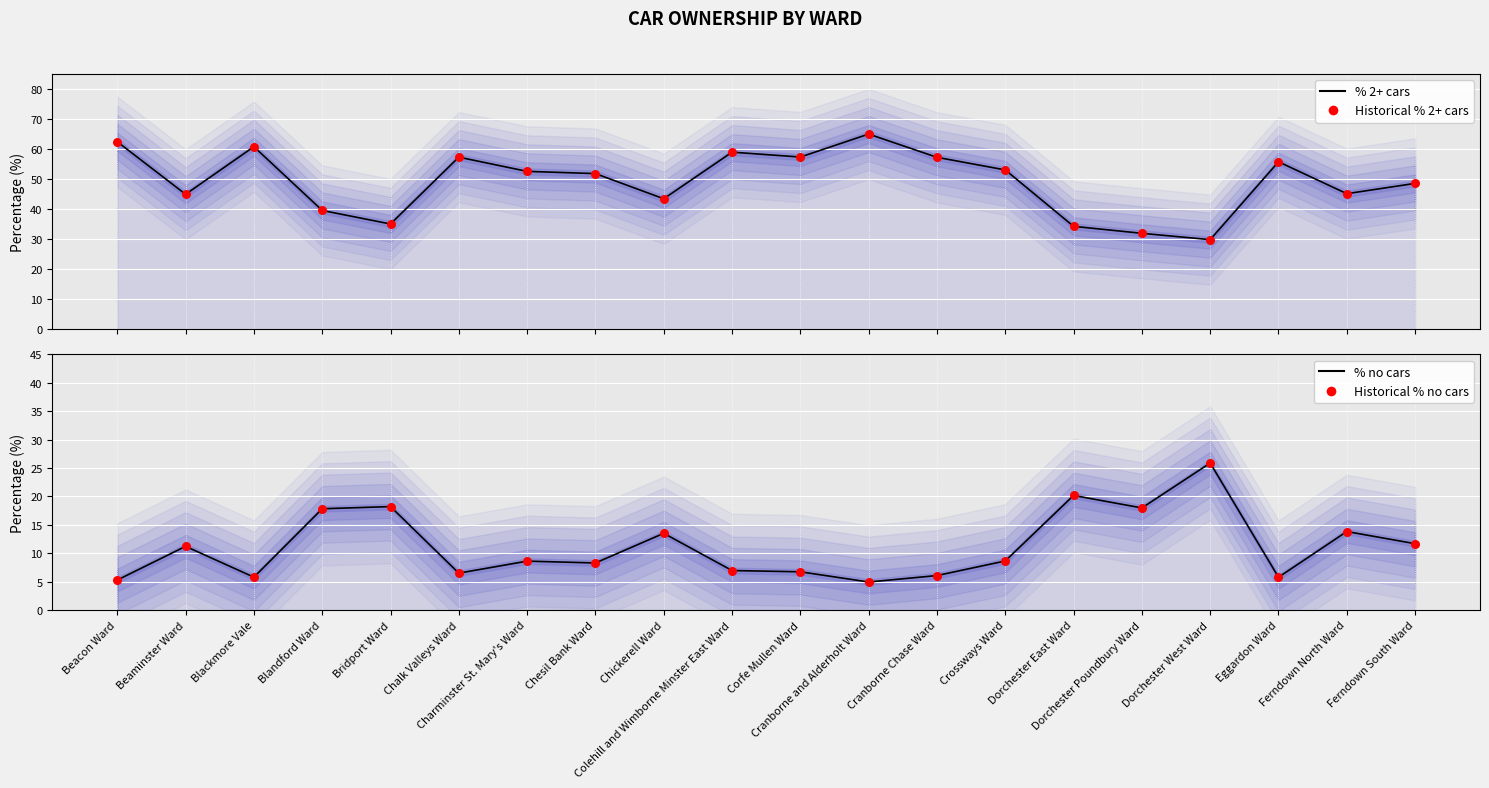

What is the total value across all series at Beaminster Ward?

112.4